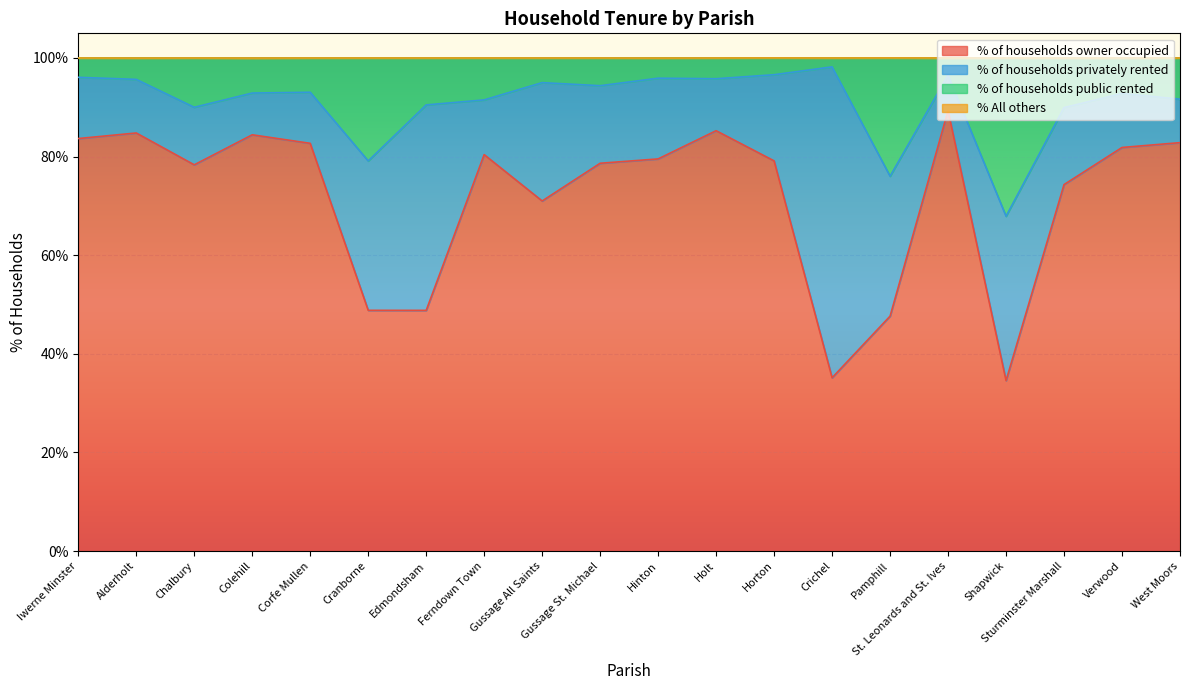

What is the highest value of the % of households owner occupied series?

89.3